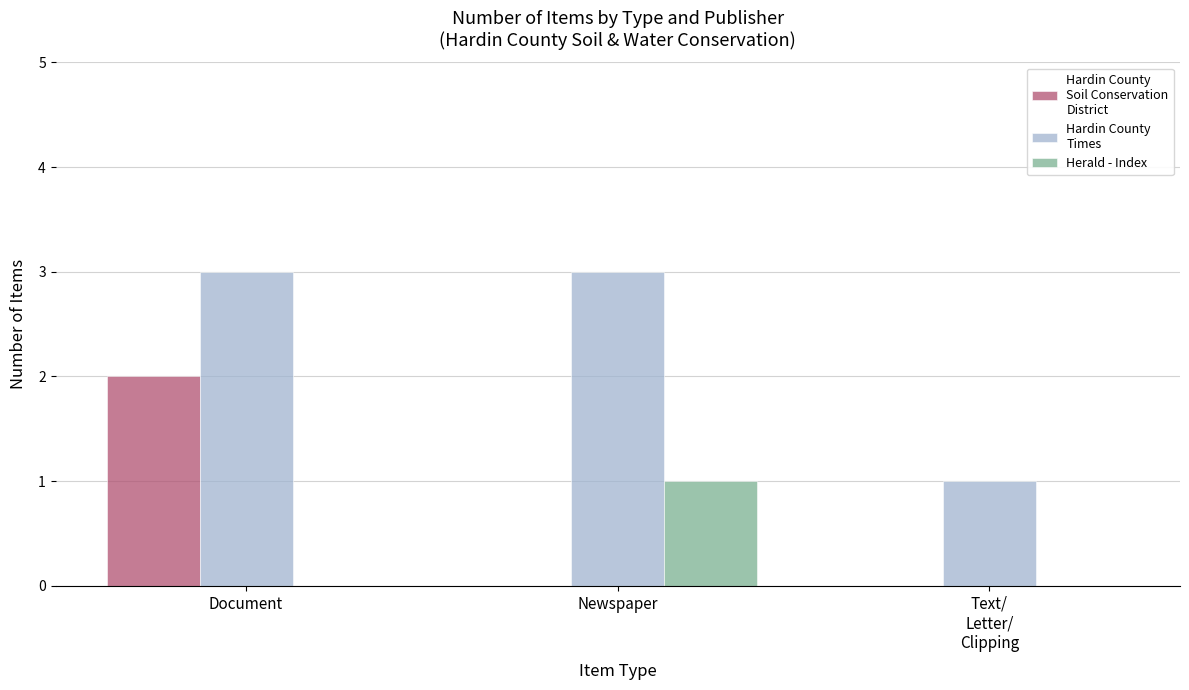

At which category is the sum across all series the highest?

Document